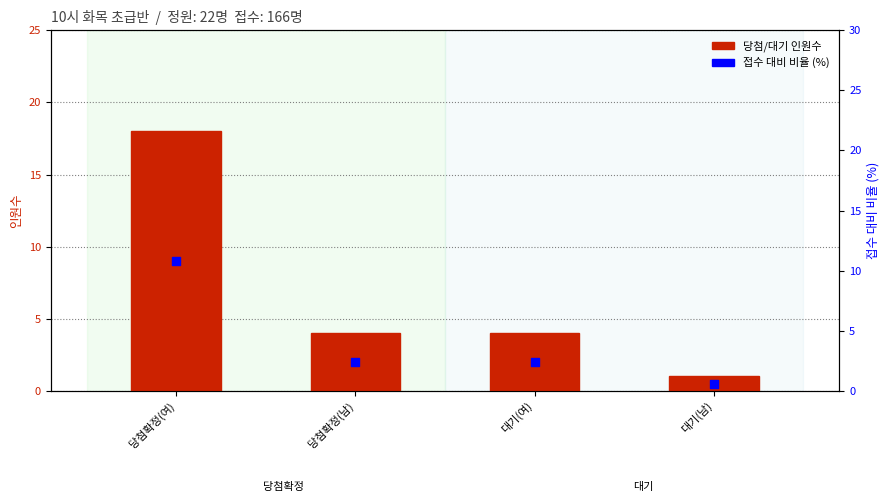

At how many categories does at least one series exceed 8?

1